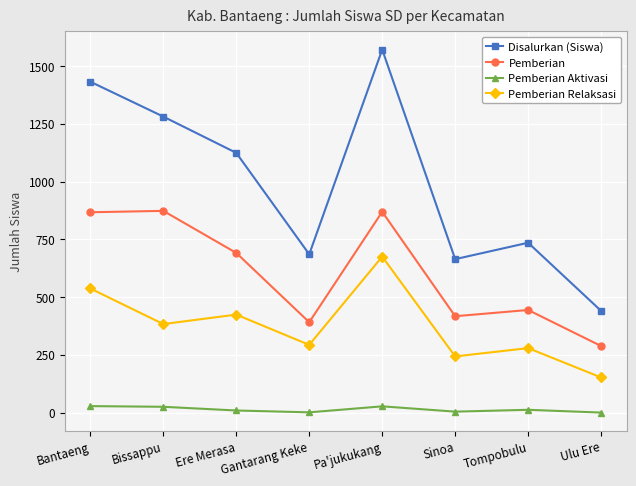

Which series has the widest spread of values?

Disalurkan (Siswa)